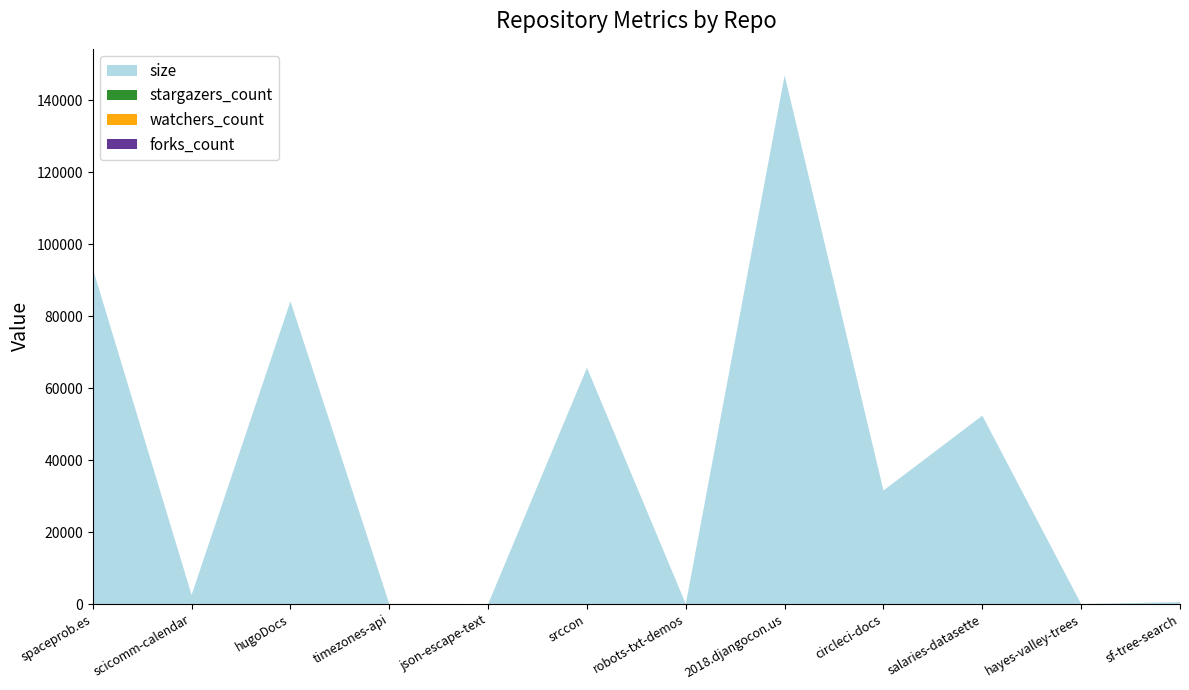

Reading left to right, transcribe all the data shown in this chart.

size: spaceprob.es=93261	scicomm-calendar=2538	hugoDocs=84151	timezones-api=5	json-escape-text=0	srccon=65676	robots-txt-demos=2	2018.djangocon.us=146960	circleci-docs=31553	salaries-datasette=52355	hayes-valley-trees=6	sf-tree-search=493
stargazers_count: spaceprob.es=1	scicomm-calendar=0	hugoDocs=0	timezones-api=10	json-escape-text=0	srccon=0	robots-txt-demos=0	2018.djangocon.us=0	circleci-docs=0	salaries-datasette=0	hayes-valley-trees=0	sf-tree-search=6
watchers_count: spaceprob.es=1	scicomm-calendar=0	hugoDocs=0	timezones-api=10	json-escape-text=0	srccon=0	robots-txt-demos=0	2018.djangocon.us=0	circleci-docs=0	salaries-datasette=0	hayes-valley-trees=0	sf-tree-search=6
forks_count: spaceprob.es=0	scicomm-calendar=0	hugoDocs=0	timezones-api=0	json-escape-text=0	srccon=0	robots-txt-demos=0	2018.djangocon.us=0	circleci-docs=0	salaries-datasette=0	hayes-valley-trees=0	sf-tree-search=1